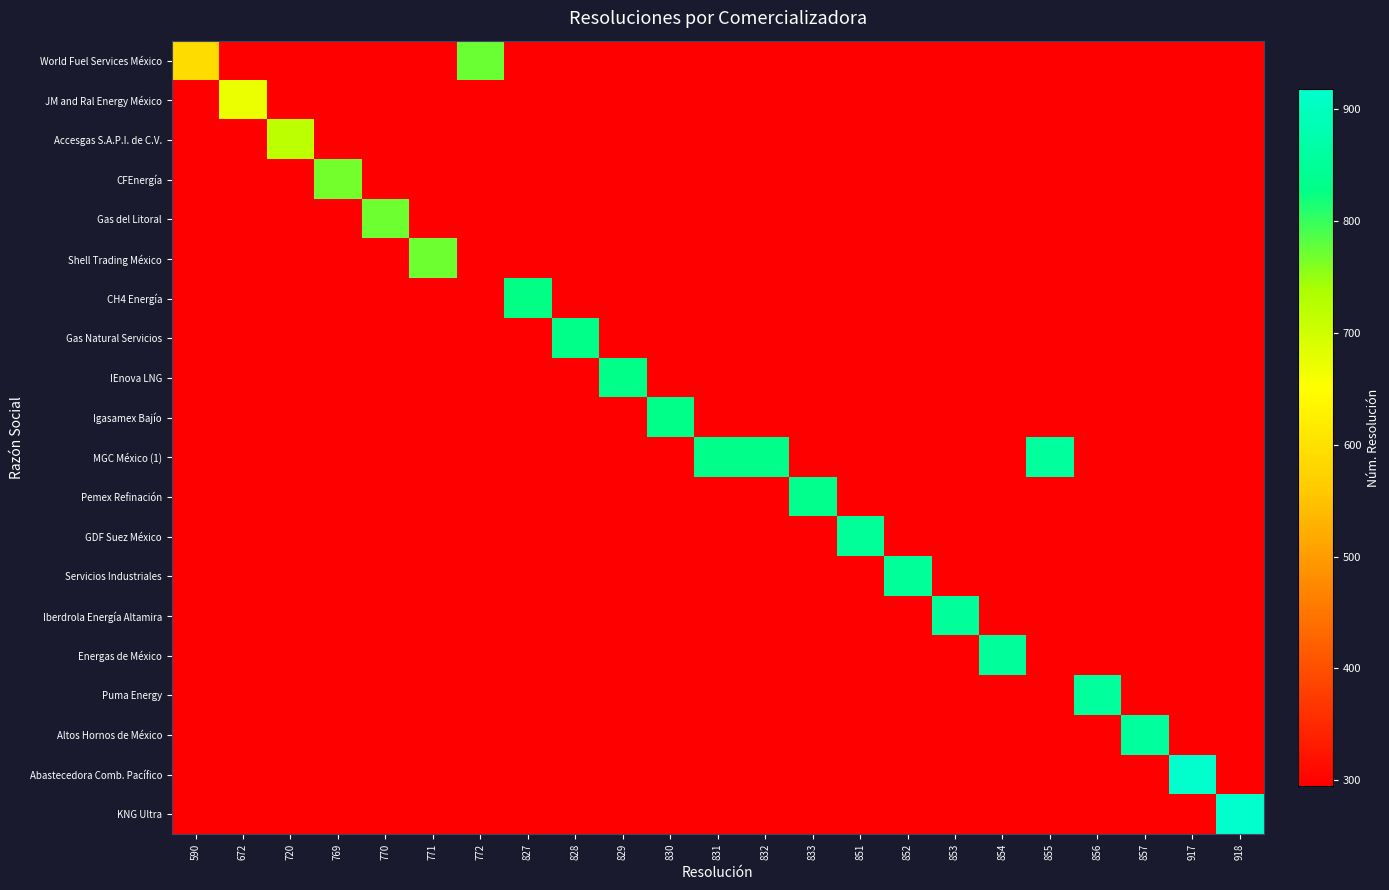

At which category is the sum across all series the highest?

918